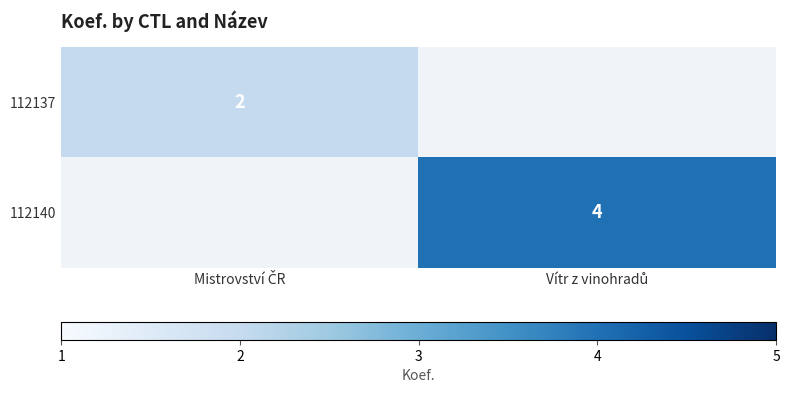

At how many categories does at least one series exceed 3?

1